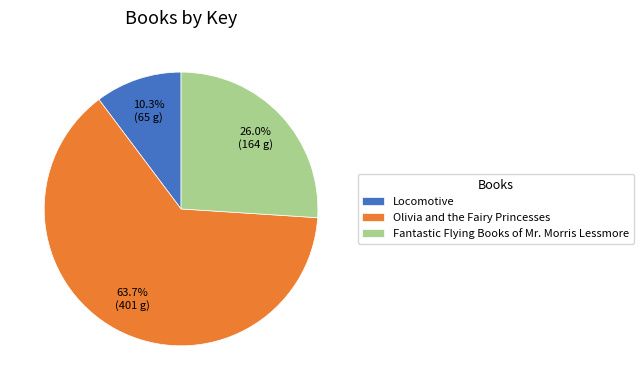

Approximately how many times larger is the value at Olivia and the Fairy Princesses compared to Locomotive?

6.2